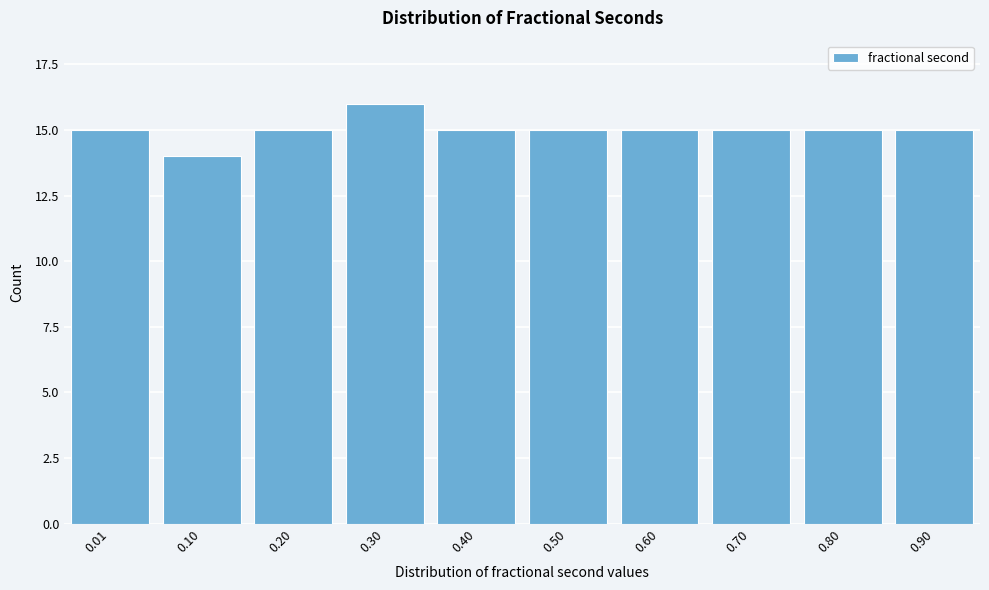

Reading left to right, list all the values displayed in this chart.

0.01=15	0.10=14	0.20=15	0.30=16	0.40=15	0.50=15	0.60=15	0.70=15	0.80=15	0.90=15